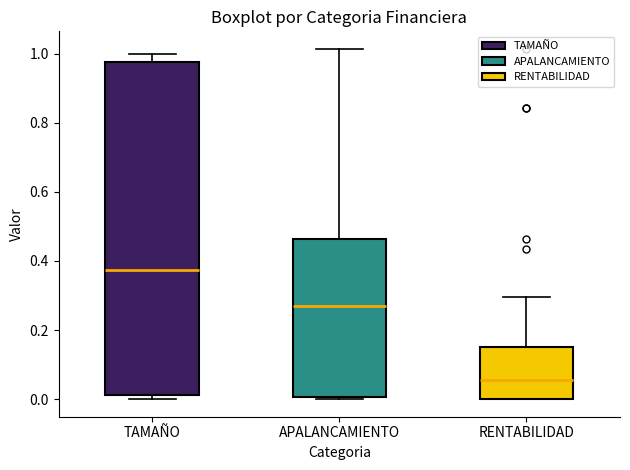

Reading left to right, read every box against the y-axis: the position of its median line, the range the box covers, and the ends of its whiskers. The values are not printed on the chart, so give them approximately, as read against the axis.

TAMAÑO: median 0.38, box 0.02 to 0.98, whiskers 0.00 to 1.00
APALANCAMIENTO: median 0.28, box 0.00 to 0.46, whiskers 0.00 (just below the box's lower edge) to 1.02
RENTABILIDAD: median 0.06, box 0.00 to 0.16, whiskers 0.00 to 0.30